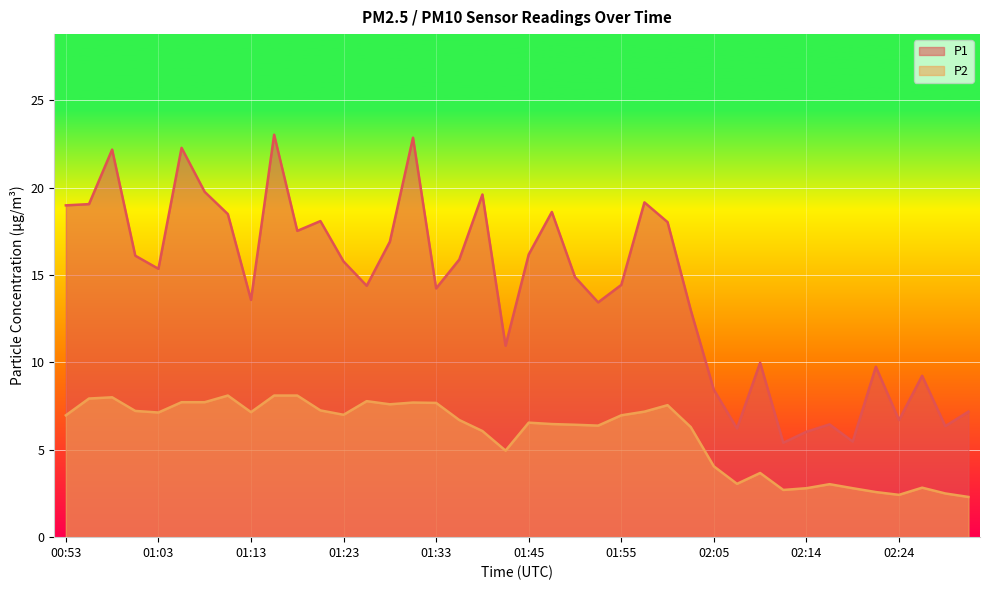

What is the label of the 17th point from the left?

01:33